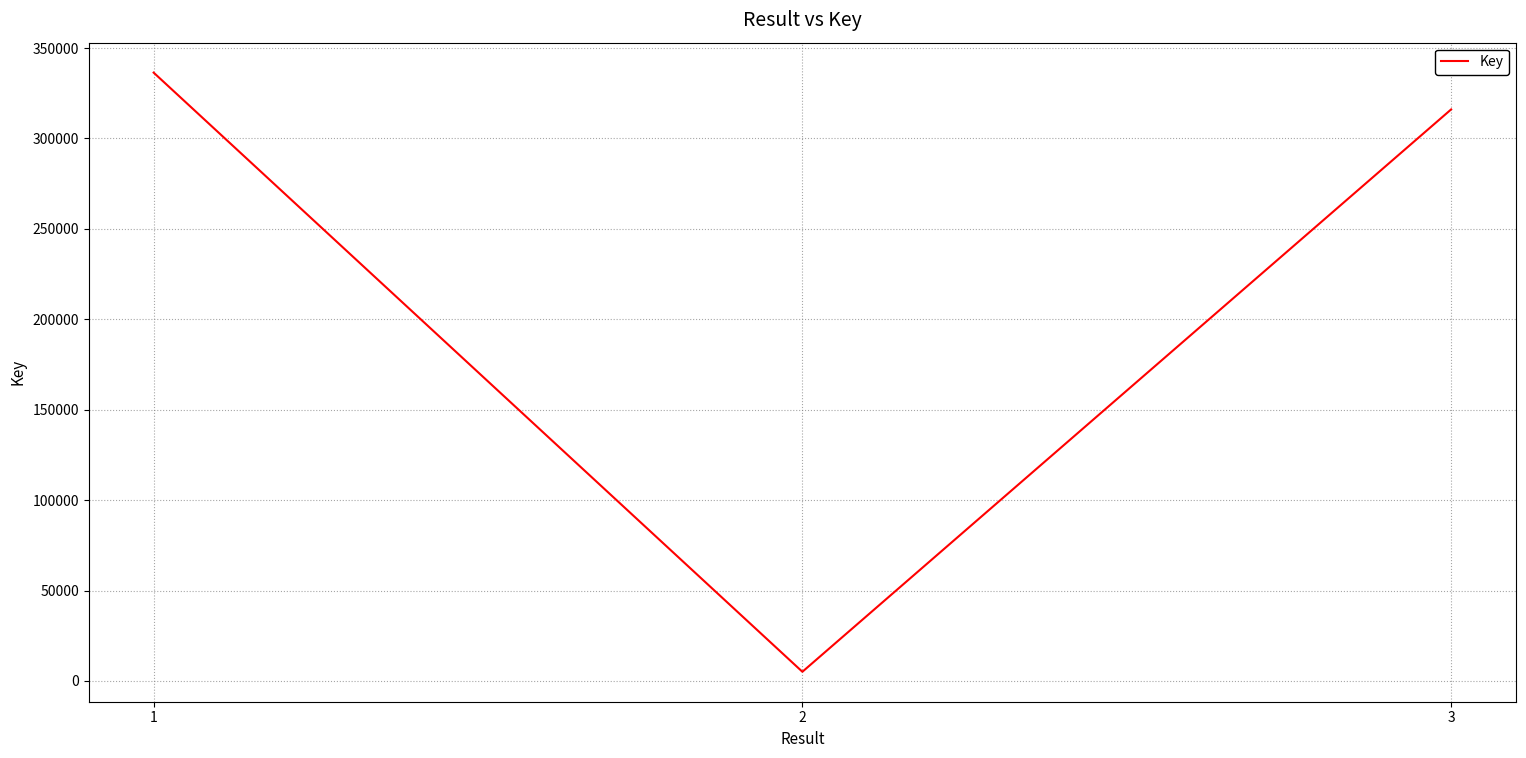

What is the difference between the values at 2 and 1?

331297